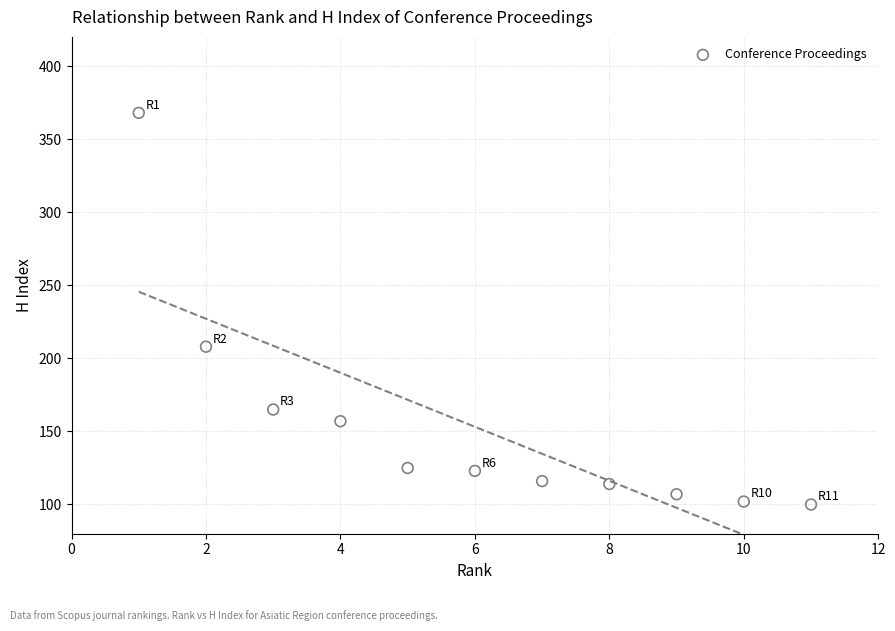

What is the average X value?

6